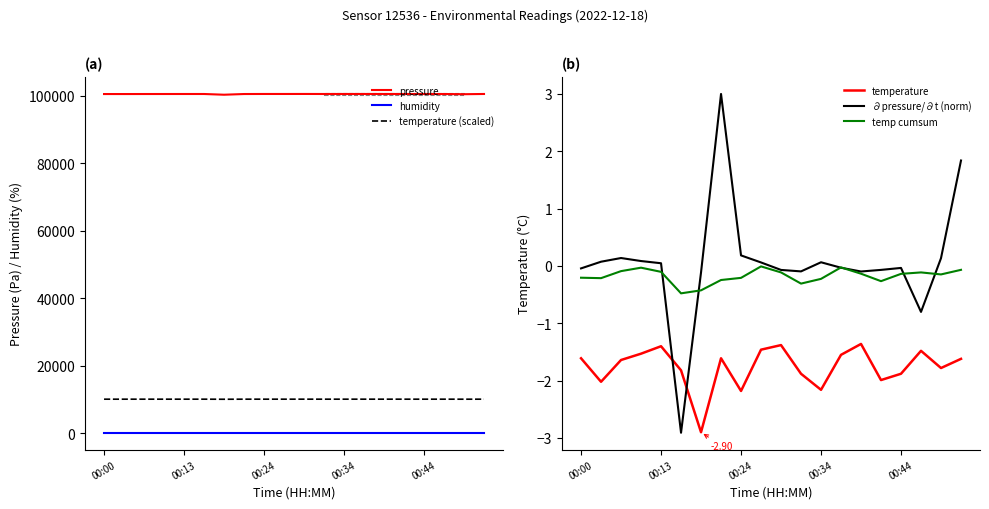

What is the average value of the pressure series?

100528.0